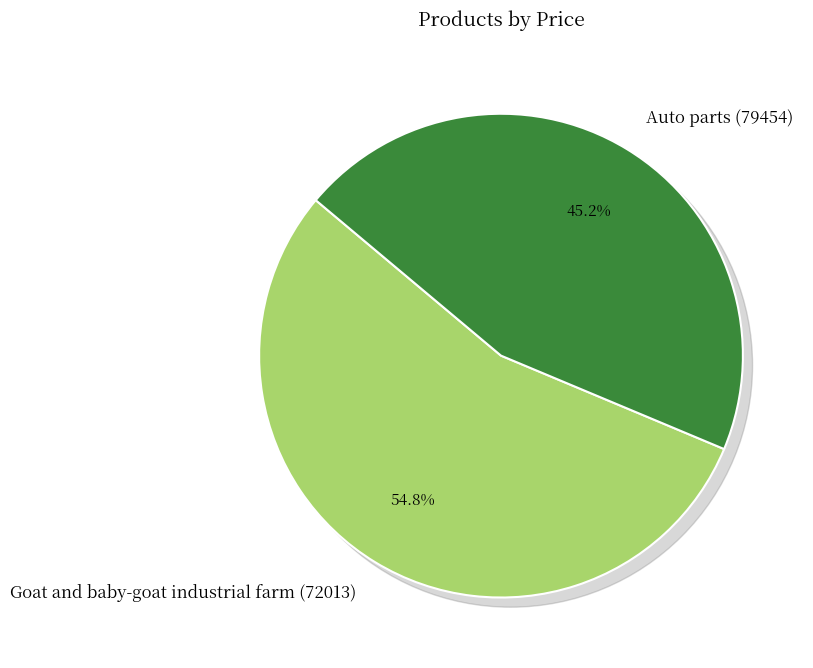

What percentage do Auto parts (79454) and Goat and baby-goat industrial farm (72013) together represent?

100.0%